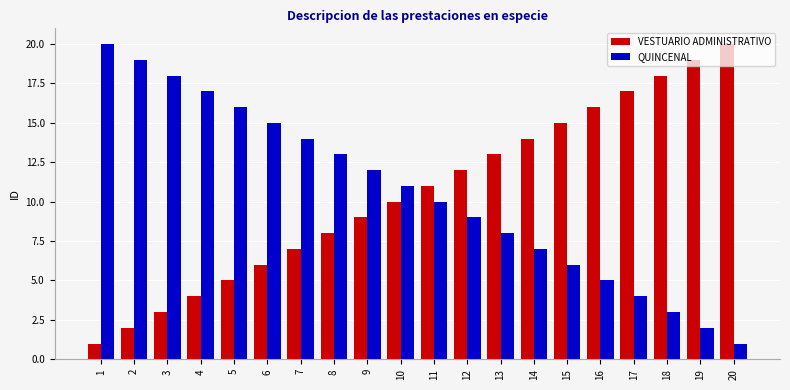

What is the total value across all series at 8?

21